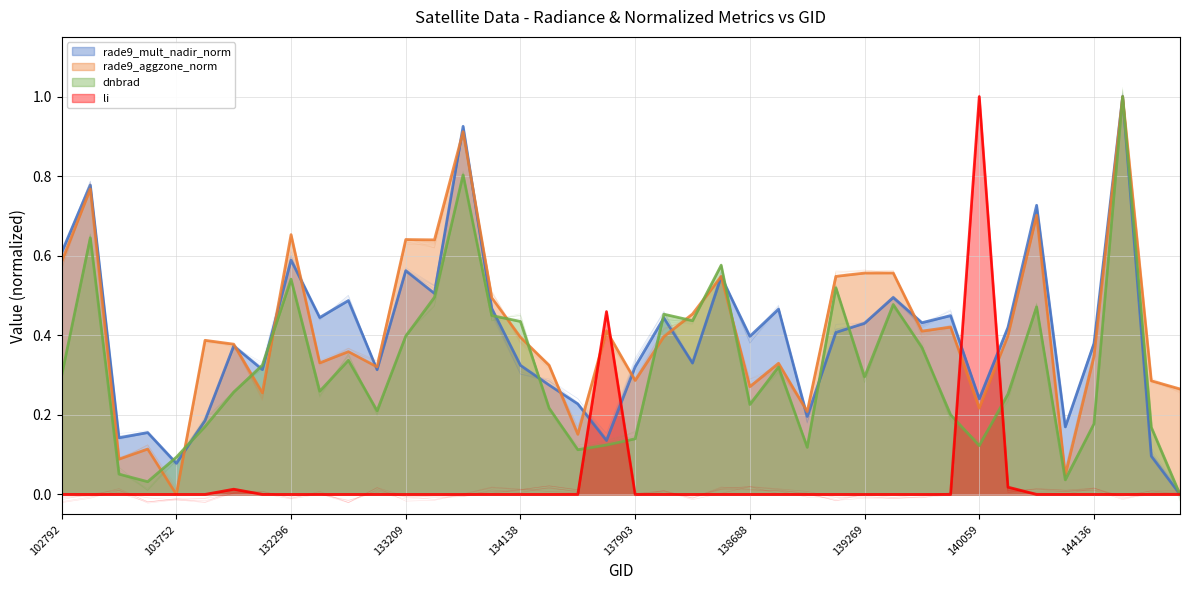

Reading right to left, list all the values displayed in this chart.

rade9_mult_nadir_norm: 144529=0.0	144345=0.1	144331=1.0	144136=0.4	143943=0.2	143752=0.7	143151=0.4	140059=0.2	139672=0.4	139475=0.4	139283=0.5	139269=0.4	139094=0.4	139080=0.2	138881=0.5	138688=0.4	138296=0.5	138105=0.3	138092=0.4	137903=0.3	137322=0.1	134505=0.2	134322=0.3	134138=0.3	134124=0.5	133404=0.9	133392=0.5	133209=0.6	133027=0.3	132847=0.5	132669=0.4	132296=0.6	132123=0.3	104346=0.4	103868=0.2	103752=0.1	103634=0.2	103396=0.1	103278=0.8	102792=0.6
rade9_aggzone_norm: 144529=0.3	144345=0.3	144331=1.0	144136=0.3	143943=0.0	143752=0.7	143151=0.4	140059=0.2	139672=0.4	139475=0.4	139283=0.6	139269=0.6	139094=0.5	139080=0.2	138881=0.3	138688=0.3	138296=0.5	138105=0.5	138092=0.4	137903=0.3	137322=0.4	134505=0.2	134322=0.3	134138=0.4	134124=0.5	133404=0.9	133392=0.6	133209=0.6	133027=0.3	132847=0.4	132669=0.3	132296=0.7	132123=0.3	104346=0.4	103868=0.4	103752=0.0	103634=0.1	103396=0.1	103278=0.8	102792=0.6
dnbrad: 144529=0.0	144345=0.2	144331=1.0	144136=0.2	143943=0.0	143752=0.5	143151=0.3	140059=0.1	139672=0.2	139475=0.4	139283=0.5	139269=0.3	139094=0.5	139080=0.1	138881=0.3	138688=0.2	138296=0.6	138105=0.4	138092=0.5	137903=0.1	137322=0.1	134505=0.1	134322=0.2	134138=0.4	134124=0.4	133404=0.8	133392=0.5	133209=0.4	133027=0.2	132847=0.3	132669=0.3	132296=0.5	132123=0.3	104346=0.3	103868=0.2	103752=0.1	103634=0.0	103396=0.1	103278=0.6	102792=0.3
li: 144529=0.0	144345=0.0	144331=0.0	144136=0.0	143943=0.0	143752=0.0	143151=0.0	140059=1.0	139672=0.0	139475=0.0	139283=0.0	139269=0.0	139094=0.0	139080=0.0	138881=0.0	138688=0.0	138296=0.0	138105=0.0	138092=0.0	137903=0.0	137322=0.5	134505=0.0	134322=0.0	134138=0.0	134124=0.0	133404=0.0	133392=0.0	133209=0.0	133027=0.0	132847=0.0	132669=0.0	132296=0.0	132123=0.0	104346=0.0	103868=0.0	103752=0.0	103634=0.0	103396=0.0	103278=0.0	102792=0.0